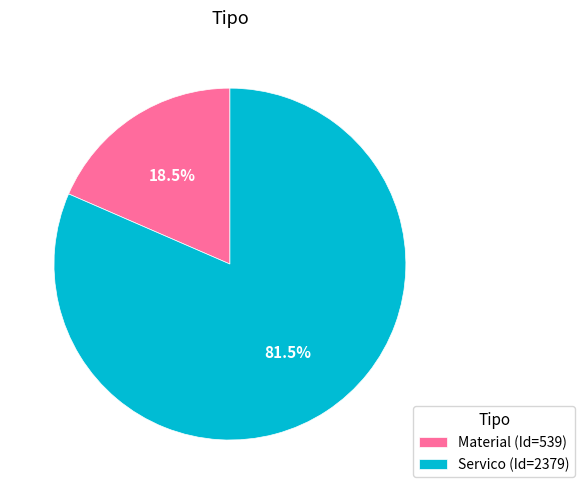

Combined, what portion of the pie is Servico and Material?

100.0%